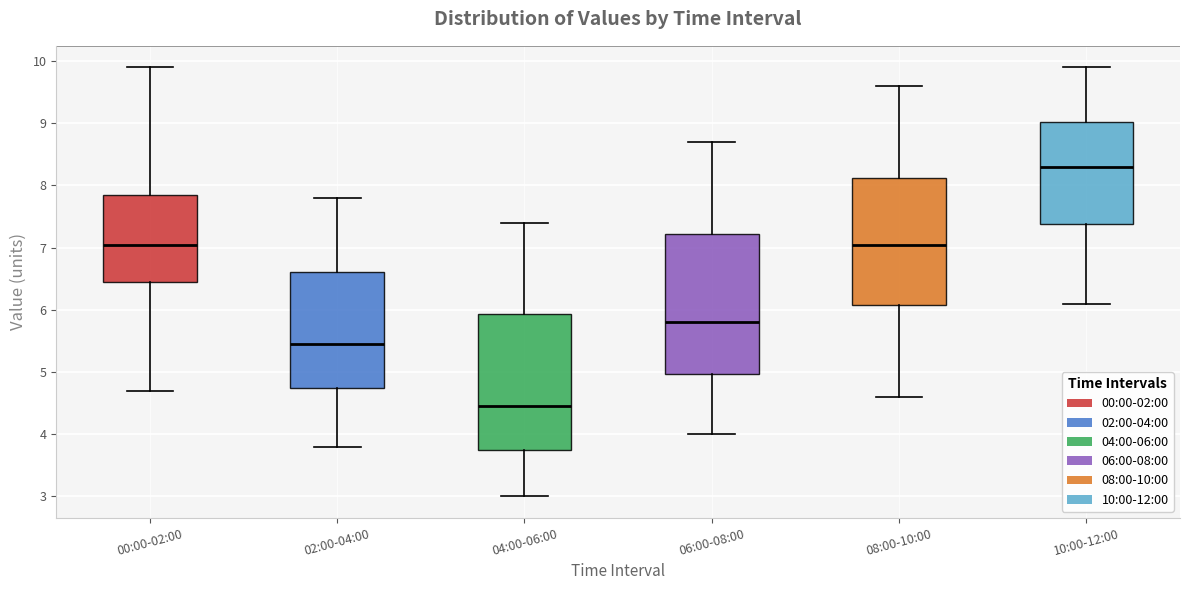

Reading left to right, read every box against the y-axis: the position of its median line, the range the box covers, and the ends of its whiskers. The values are not printed on the chart, so give them approximately, as read against the axis.

00:00-02:00: median 7.1, box 6.5 to 7.9, whiskers 4.7 to 9.9
02:00-04:00: median 5.5, box 4.8 to 6.6, whiskers 3.8 to 7.8
04:00-06:00: median 4.5, box 3.8 to 5.9, whiskers 3.0 to 7.4
06:00-08:00: median 5.8, box 5.0 to 7.2, whiskers 4.0 to 8.7
08:00-10:00: median 7.1, box 6.1 to 8.1, whiskers 4.6 to 9.6
10:00-12:00: median 8.3, box 7.4 to 9.0, whiskers 6.1 to 9.9